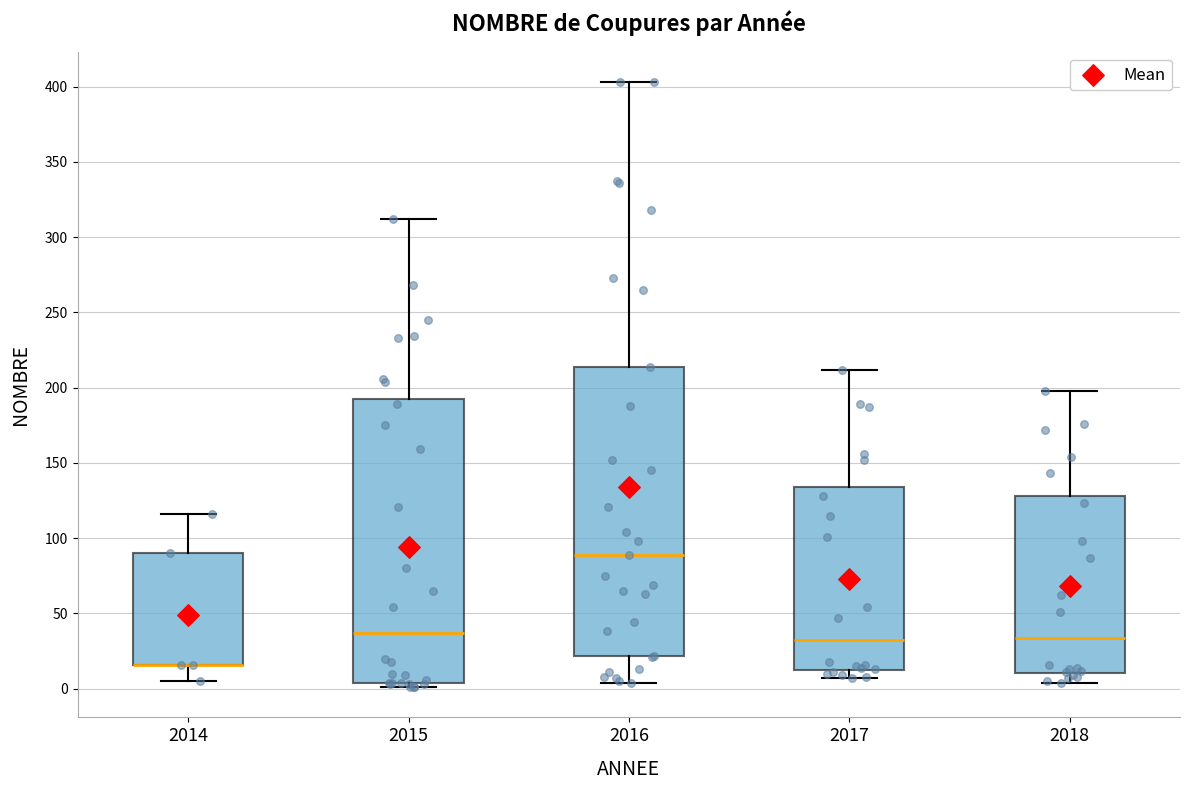

Reading left to right, transcribe this box plot: for each box, give where its median line is, the range the box spans, and where its two whiskers end, as read against the y-axis. The values are not printed on the chart, so give them approximately, as read against the axis.

2014: median 15 (drawn on the box's lower edge), box 15 to 90, whiskers 5 to 115
2015: median 35, box 5 to 195, whiskers 0 to 310
2016: median 90, box 20 to 215, whiskers 5 to 405
2017: median 35, box 15 to 135, whiskers 5 to 210
2018: median 35, box 10 to 130, whiskers 5 to 200